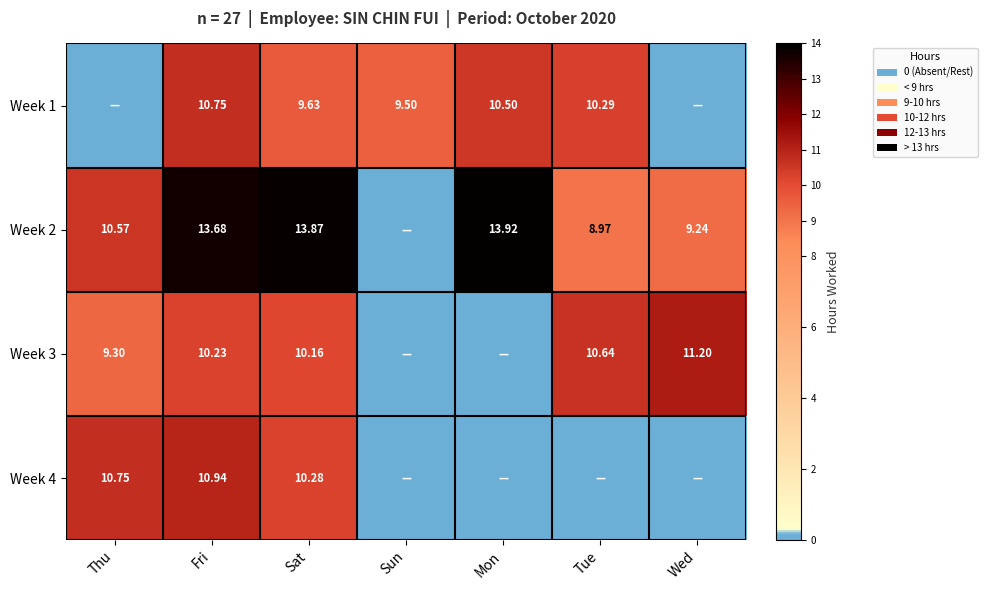

Is the value of Week 2 at Fri greater than the value of Week 1 at Fri?

Yes